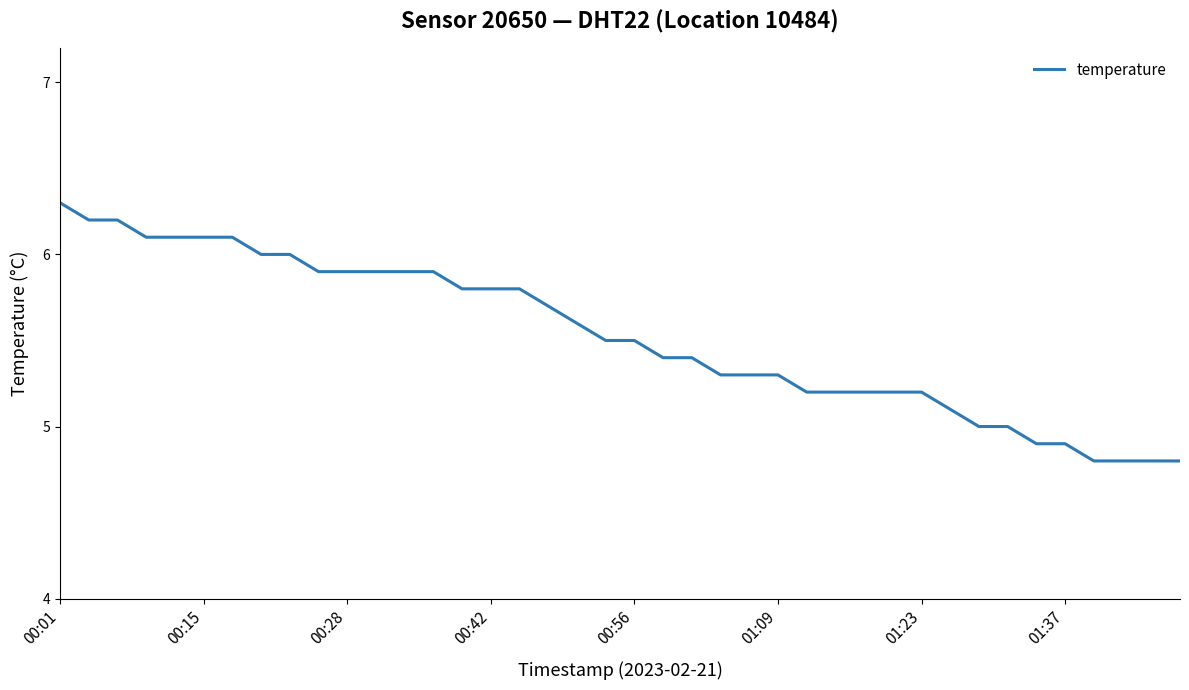

What is the minimum value shown in the chart?

4.8